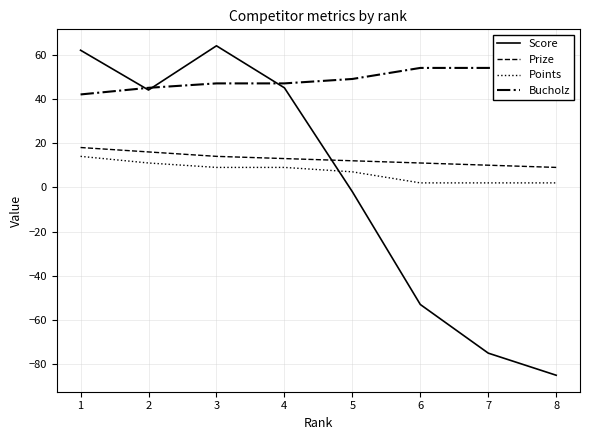

Which series has the largest total across all categories?

Bucholz